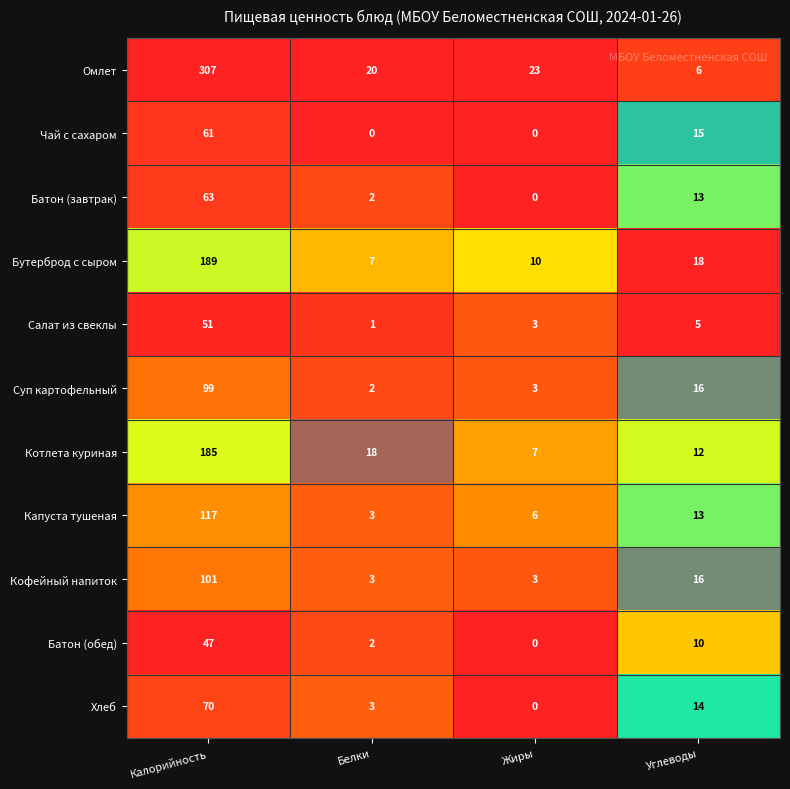

At which label is Салат из свеклы closest to 26?

Углеводы